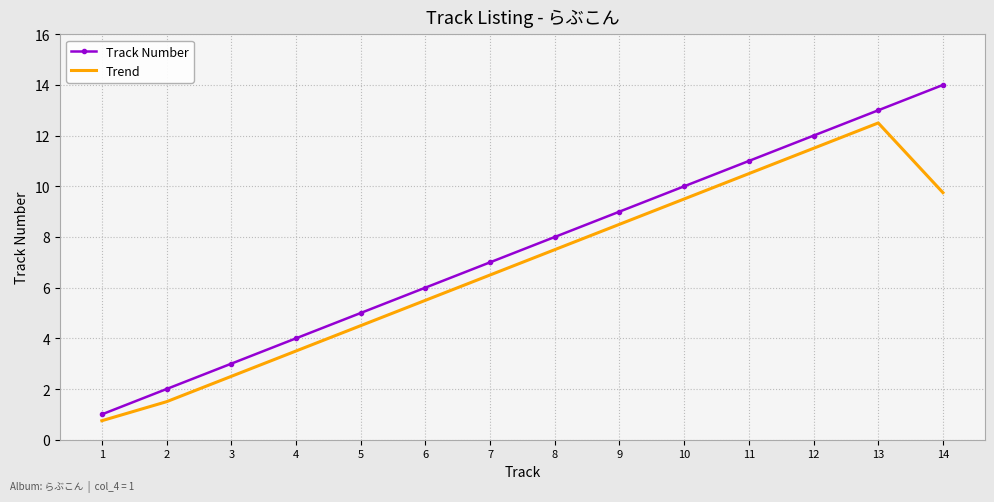

At which label is Track Number closest to 7?

7